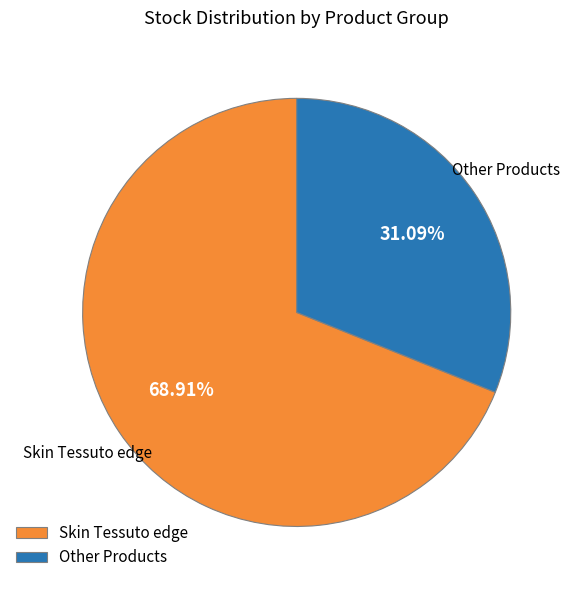

Count the number of slices in the pie.

2